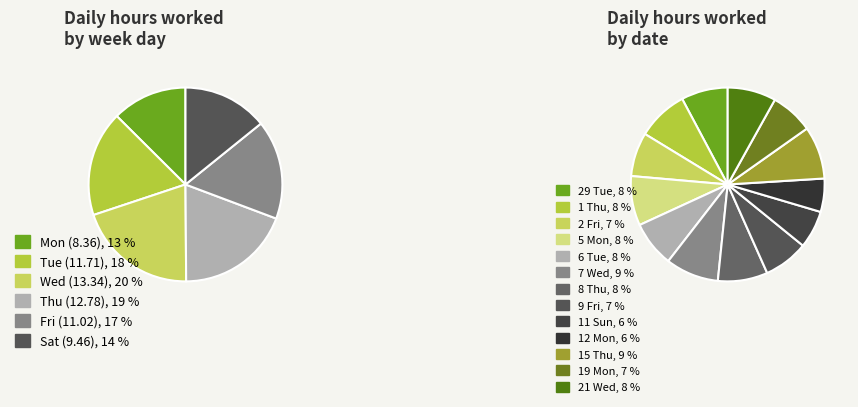

To the nearest percent, what portion does Sat represent?

14%